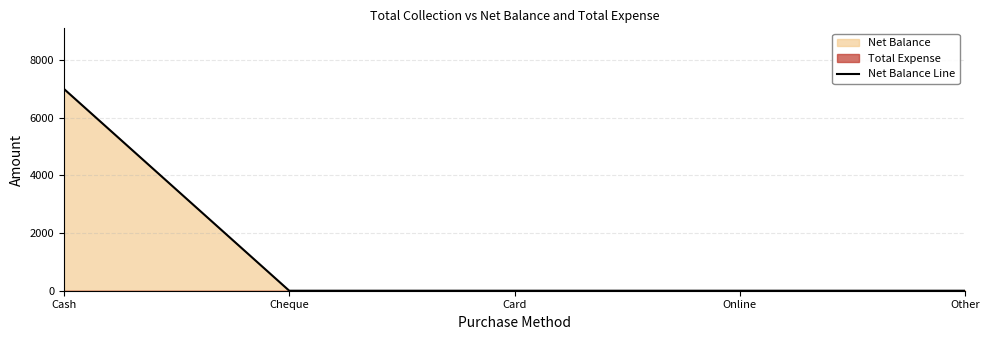

How many data points are above 0?

1